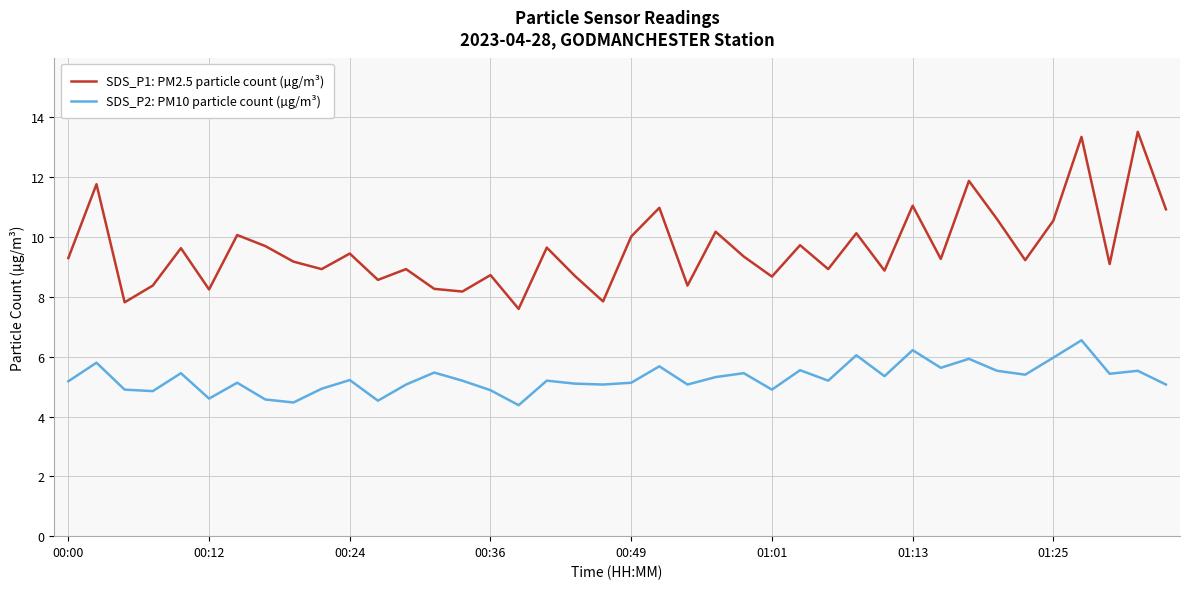

List the series in order of their peak value, highest first.

SDS_P1: PM2.5 particle count (µg/m³), SDS_P2: PM10 particle count (µg/m³)